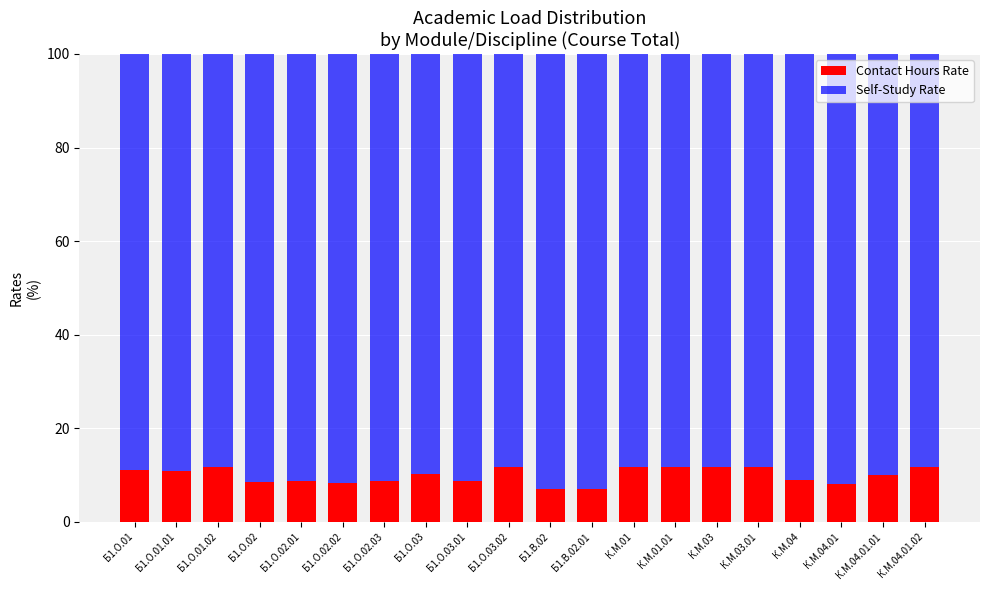

The value of Contact Hours Rate at Б1.О.03.02 is 11.8. True or false?

True